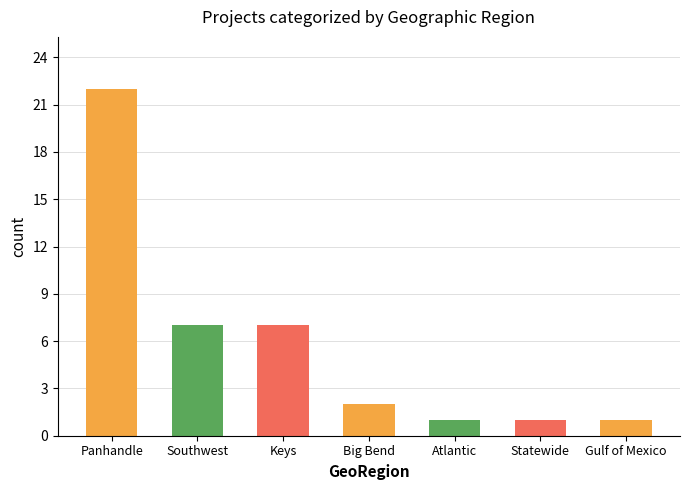

What is the difference between the maximum and minimum values?

21